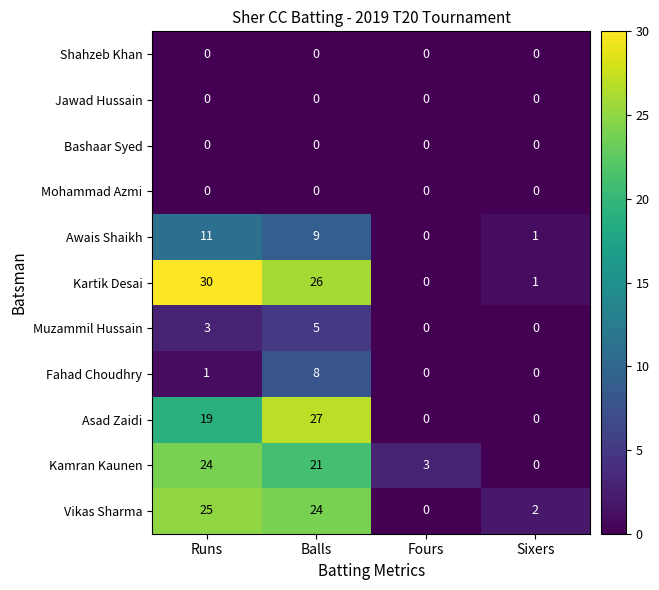

Which series has the largest total across all categories?

Kartik Desai